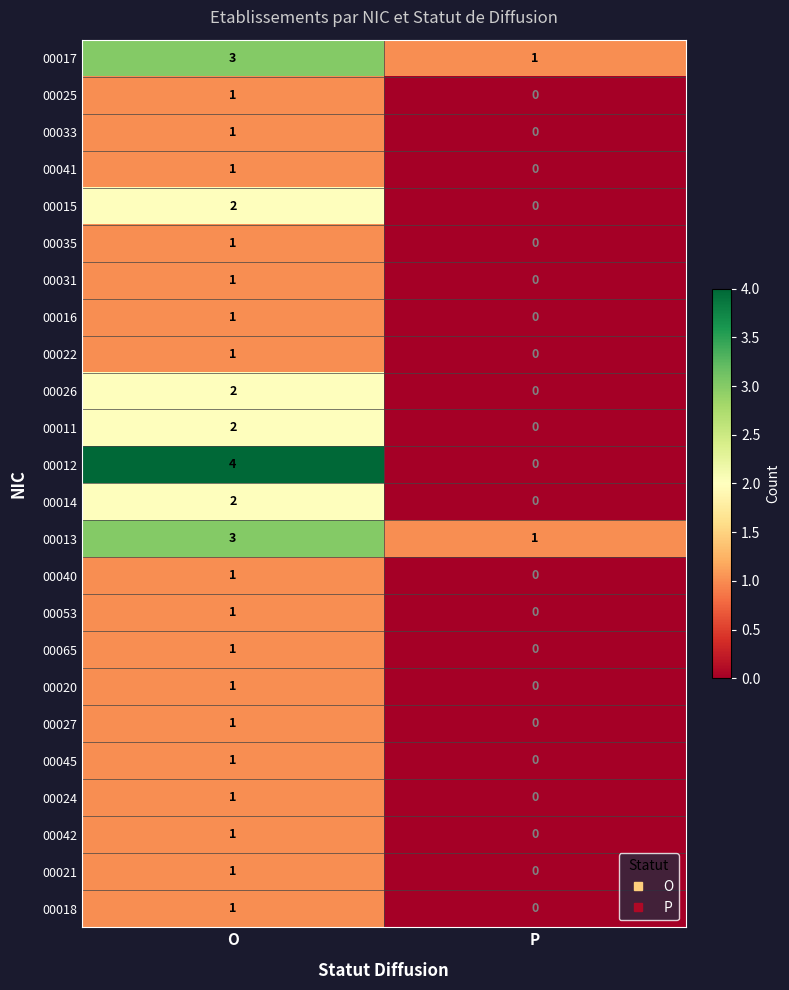

What is the sum of all 00012 values?

4